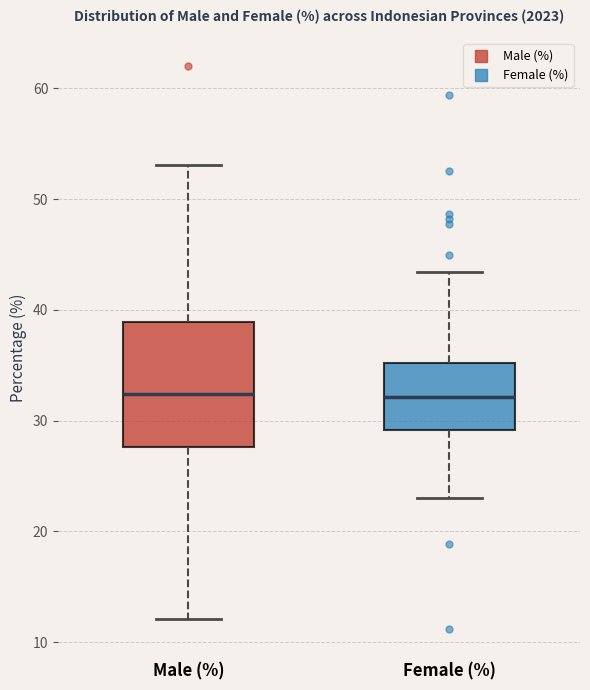

Which box is the tallest, from its lower edge to its upper edge?

Male (%)